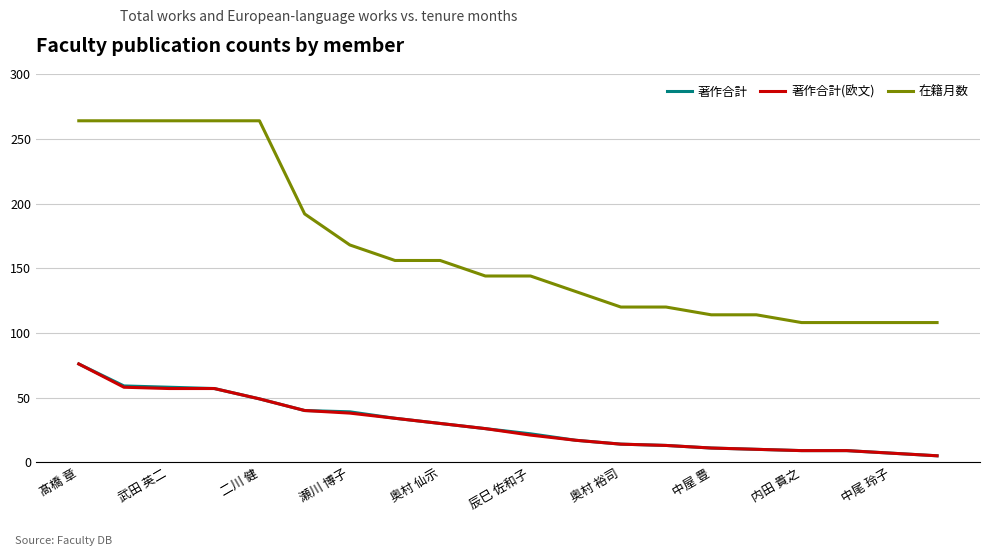

What is the maximum value for 著作合計?

76